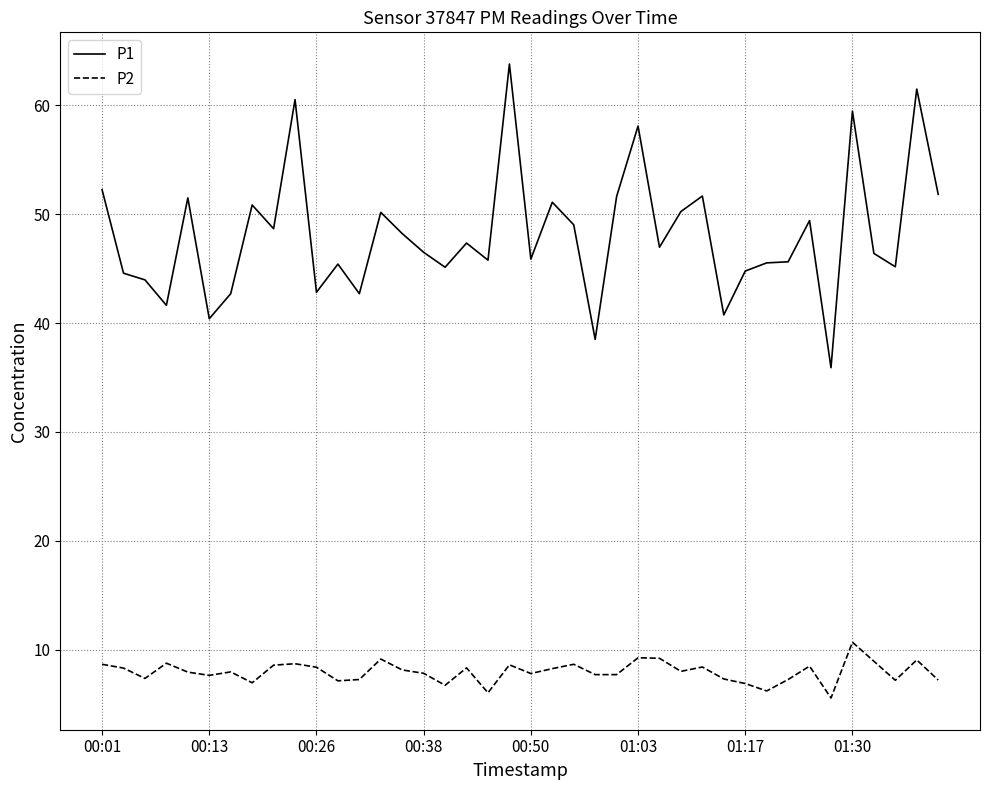

Which series has the widest spread of values?

P1